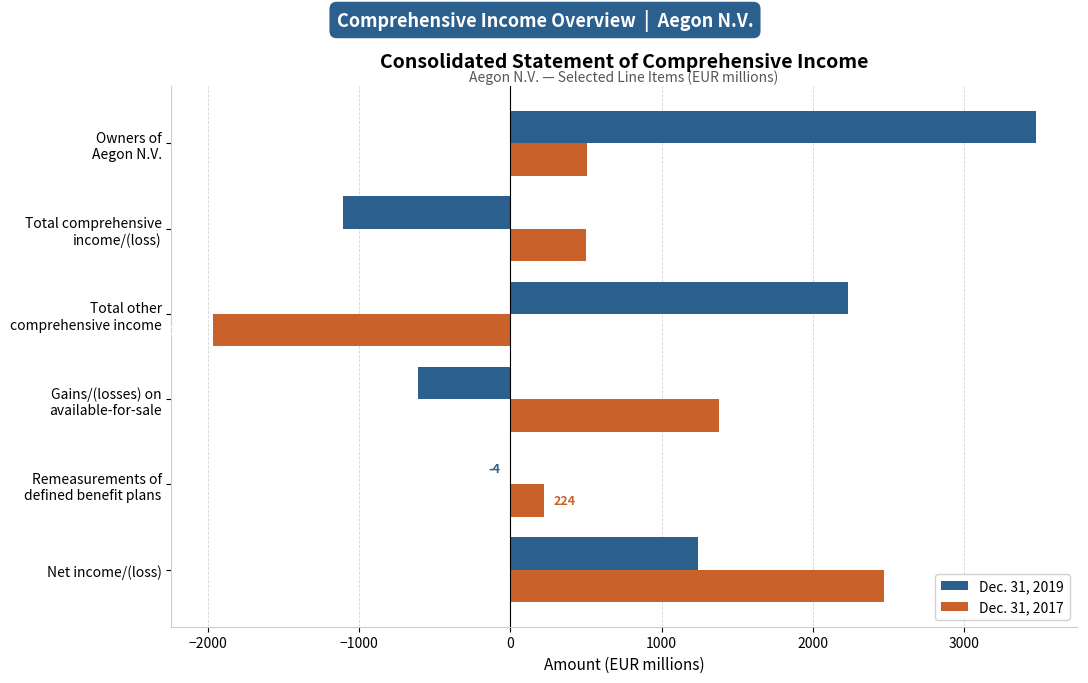

What is the sum of all Dec. 31, 2017 values?

3107